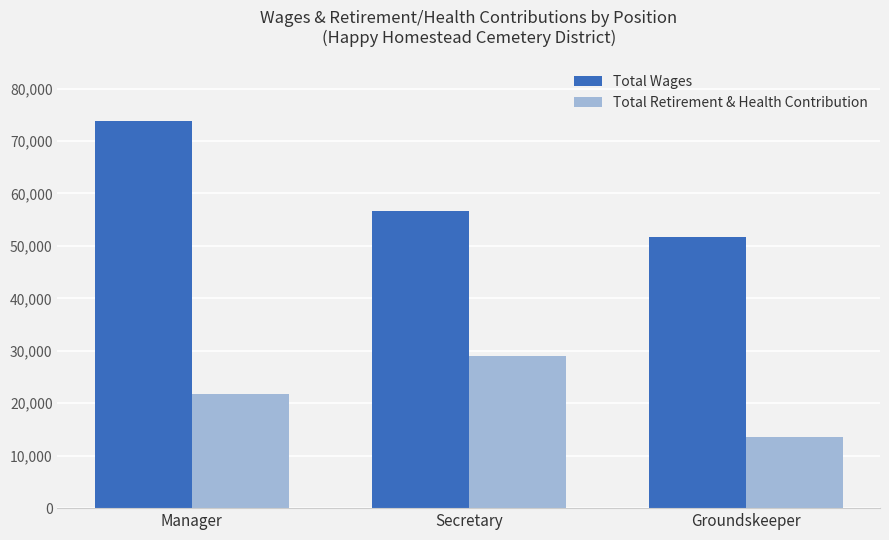

What is the value of the Total Wages bar at the 1st from the left?

73876